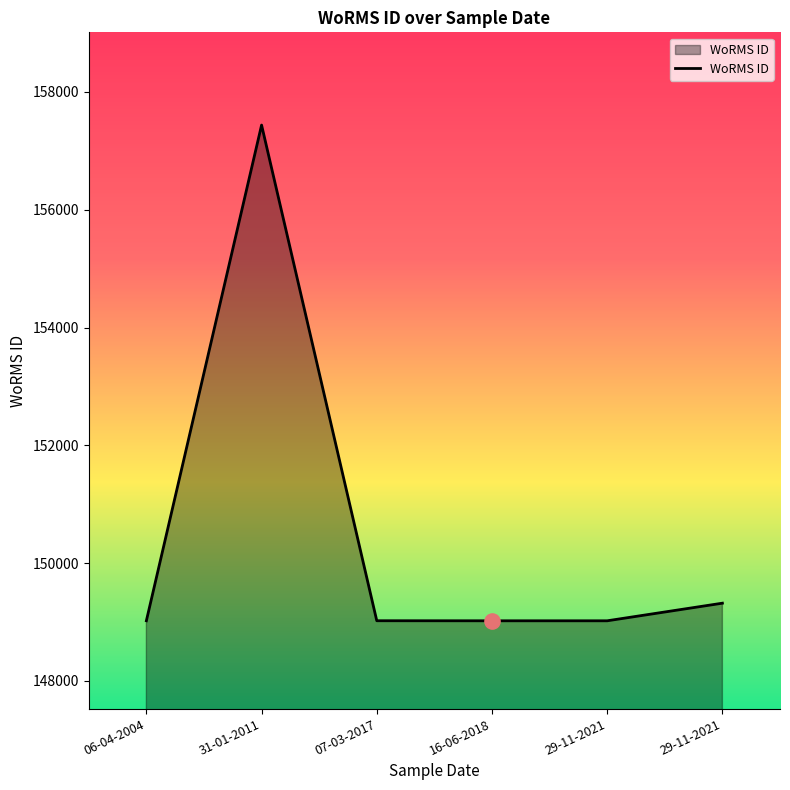

Between 07-03-2017 and 29-11-2021, which is larger?

29-11-2021